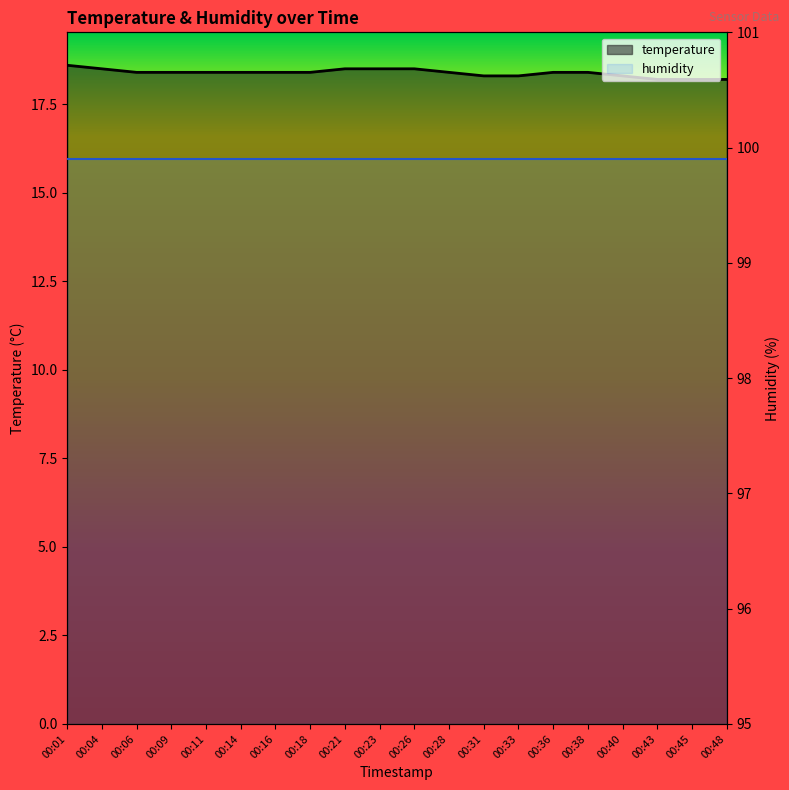

Reading left to right, extract all data points from this chart.

18.6	18.5	18.4	18.4	18.4	18.4	18.4	18.4	18.5	18.5	18.5	18.4	18.3	18.3	18.4	18.4	18.3	18.2	18.2	18.2